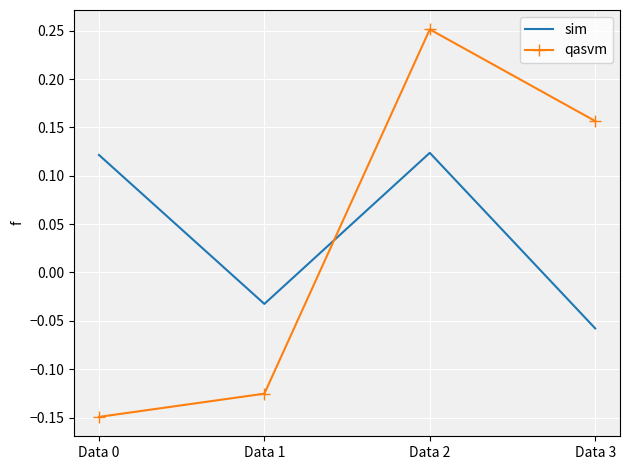

Which series changed the most between Data 2 and Data 3?

sim